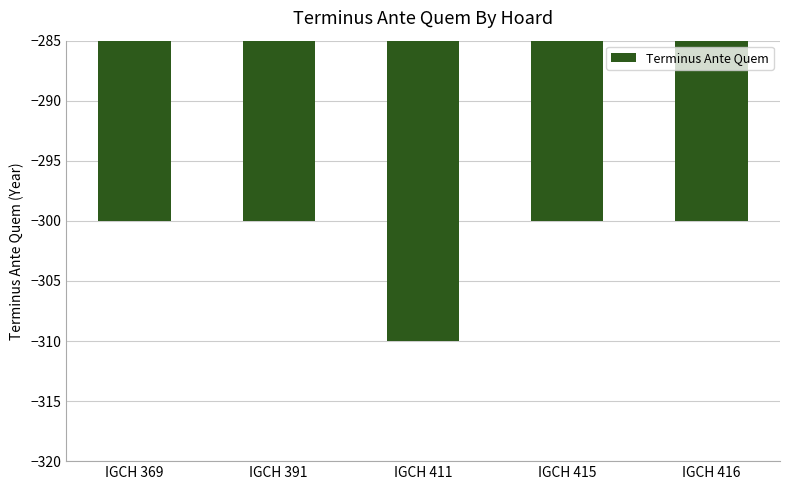

True or false: the data shows -300 at IGCH 369.

True